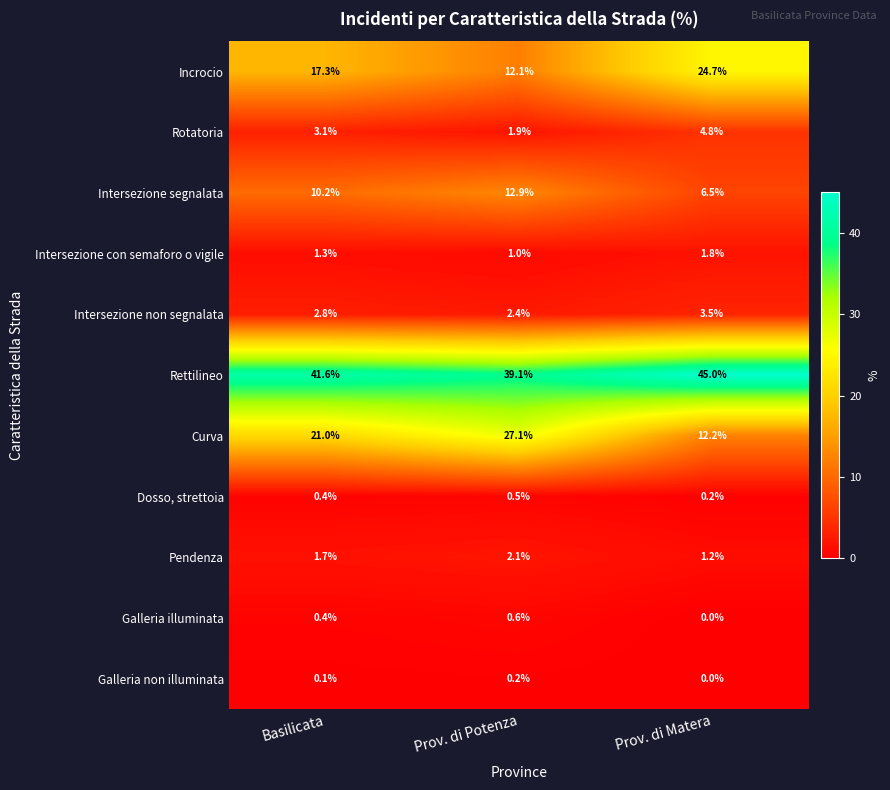

Count the number of data series in this chart.

11